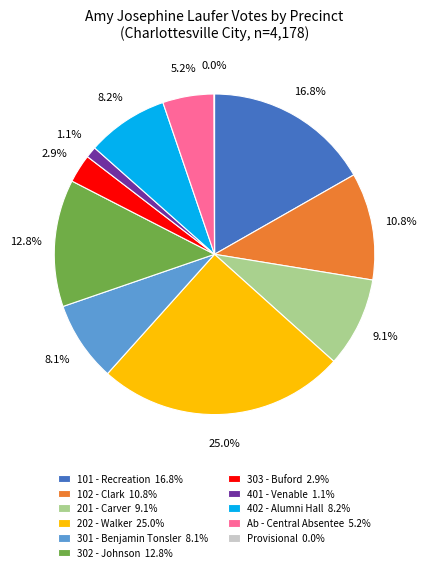

Does 302 - Johnson 12.8% account for over 50% of the chart?

No